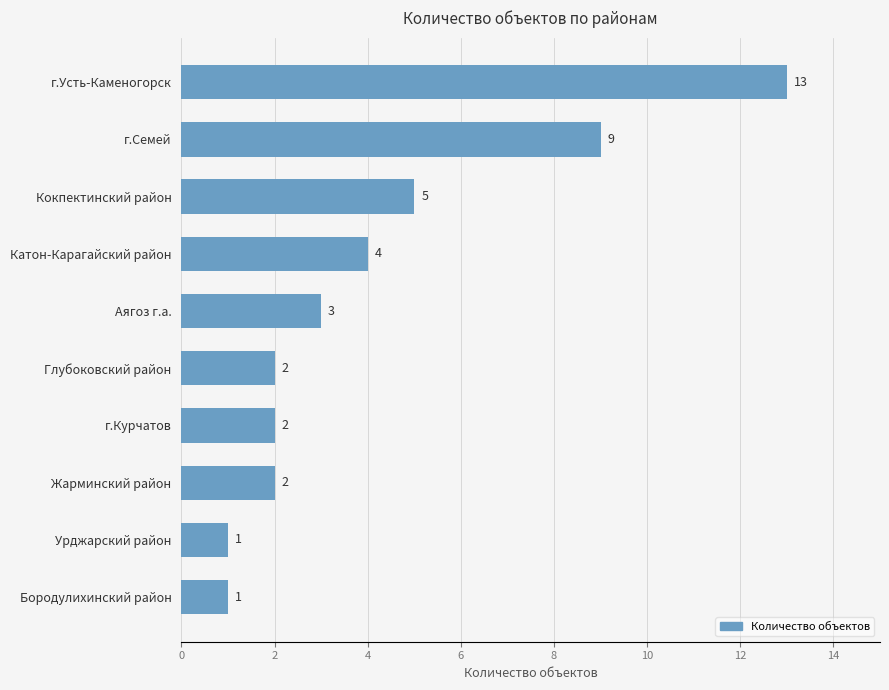

Reading top to bottom, extract all data points from this chart.

г.Усть-Каменогорск=13	г.Семей=9	Кокпектинский район=5	Катон-Карагайский район=4	Аягоз г.а.=3	Глубоковский район=2	г.Курчатов=2	Жарминский район=2	Урджарский район=1	Бородулихинский район=1